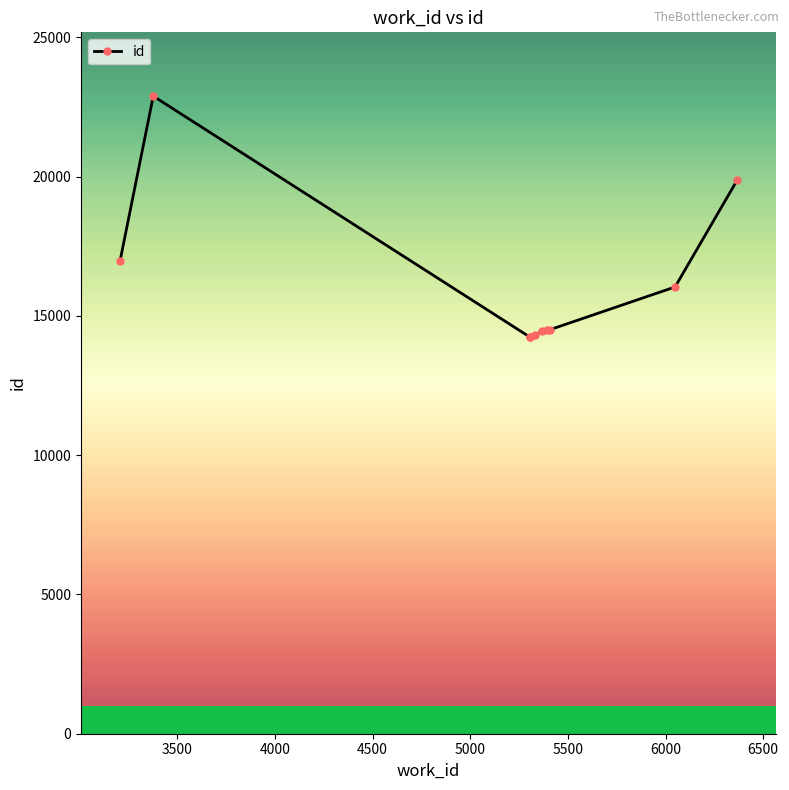

What is the lowest value of the id series?

14240